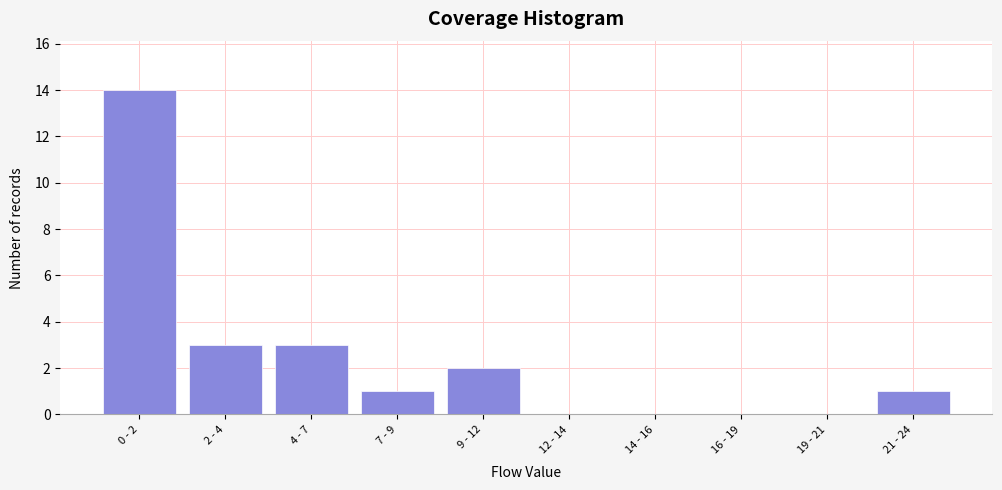

Reading left to right, extract all data points from this chart.

0 - 2=14	2 - 4=3	4 - 7=3	7 - 9=1	9 - 12=2	12 - 14=0	14 - 16=0	16 - 19=0	19 - 21=0	21 - 24=1